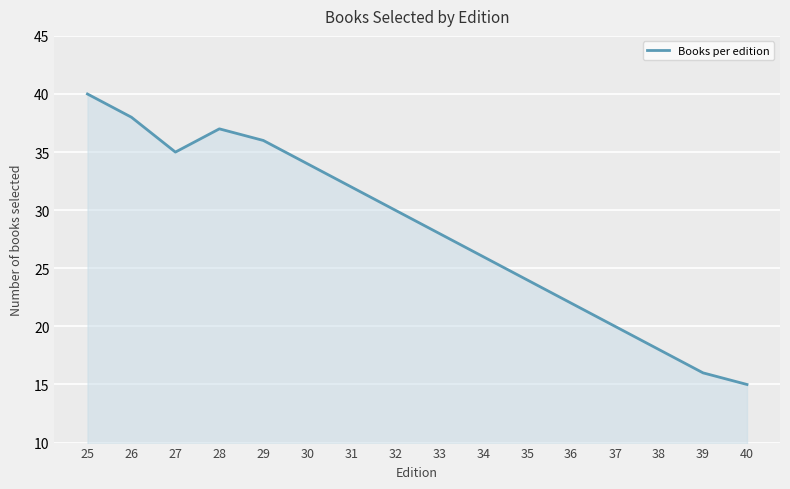

Rank the categories by value from lowest to highest.

40, 39, 38, 37, 36, 35, 34, 33, 32, 31, 30, 27, 29, 28, 26, 25